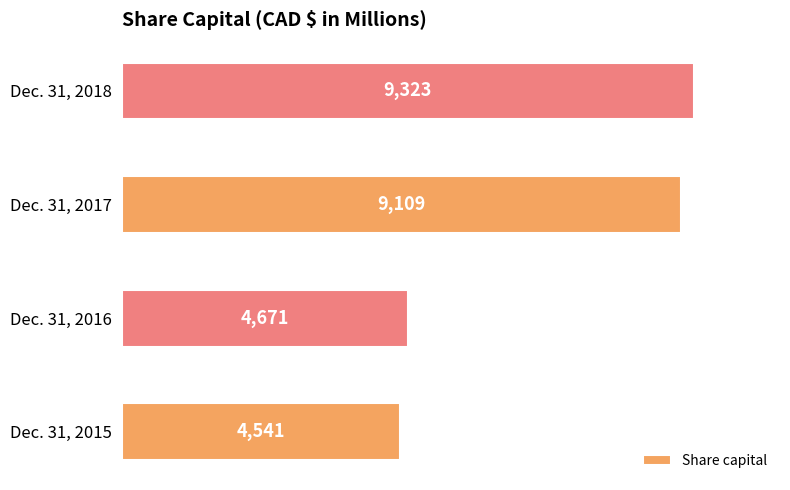

What is the smallest value displayed?

4541